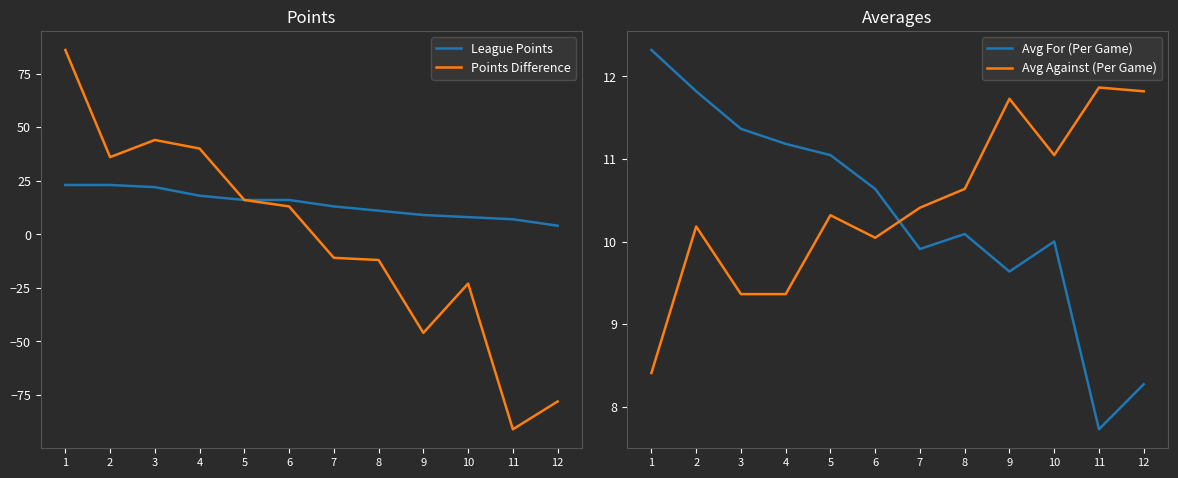

How many values in the Avg Against (Per Game) series are below 10?

3